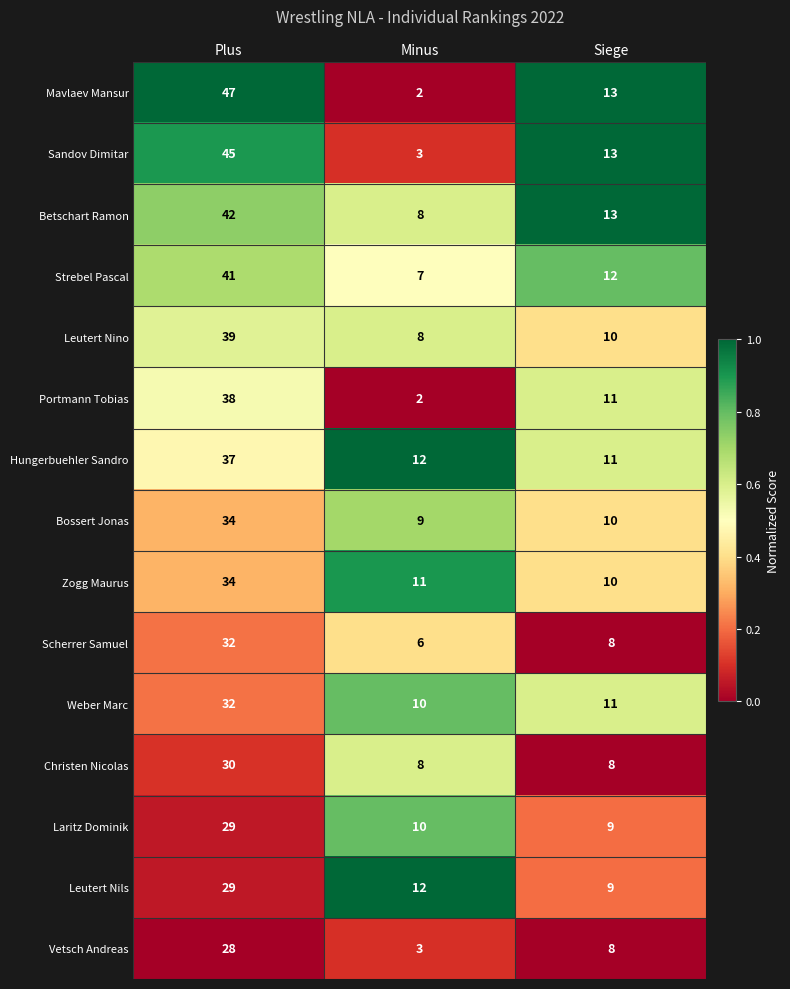

The Vetsch Andreas series shows 18 at Plus. True or false?

False